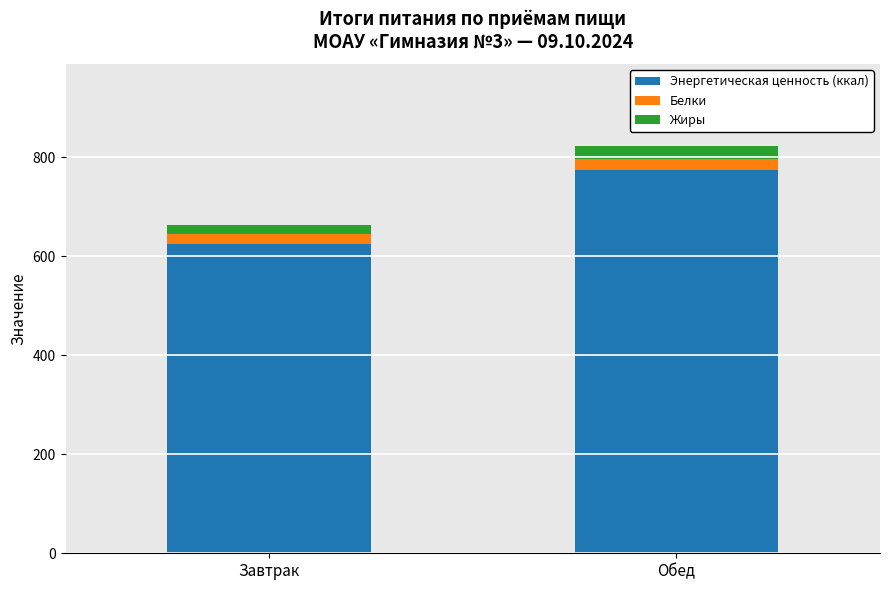

What is the minimum value for Энергетическая ценность (ккал)?

624.2